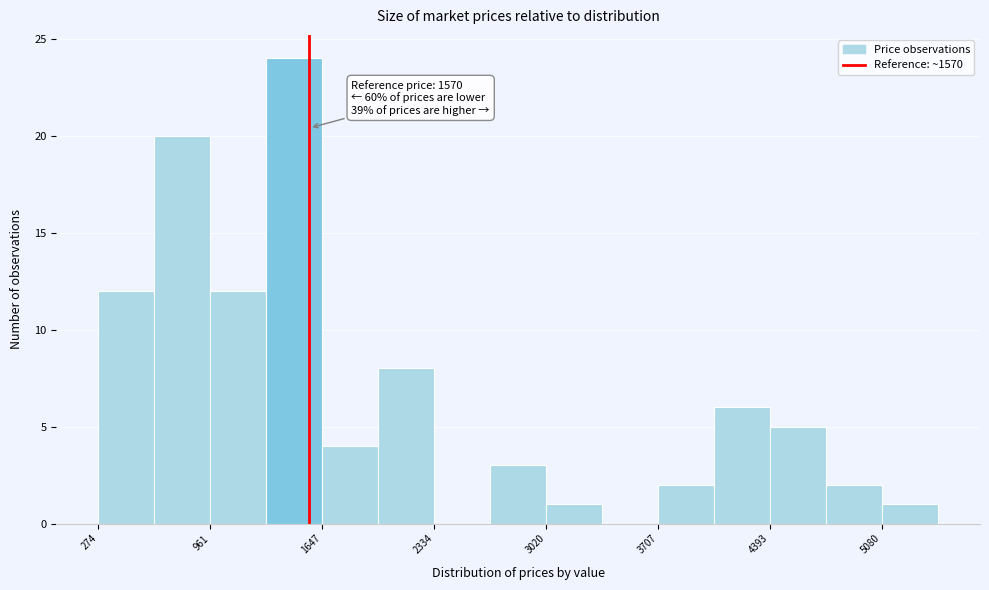

Read against the x-axis, roughly where is the centre of the tallest bar?

1500